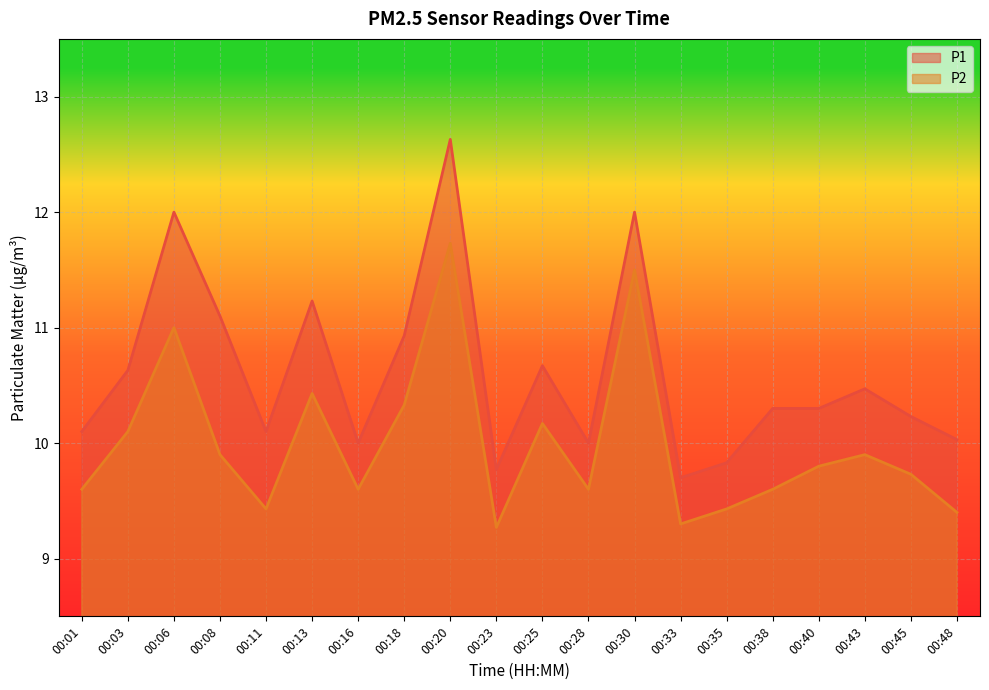

True or false: P2 and P1 intersect in this chart.

False